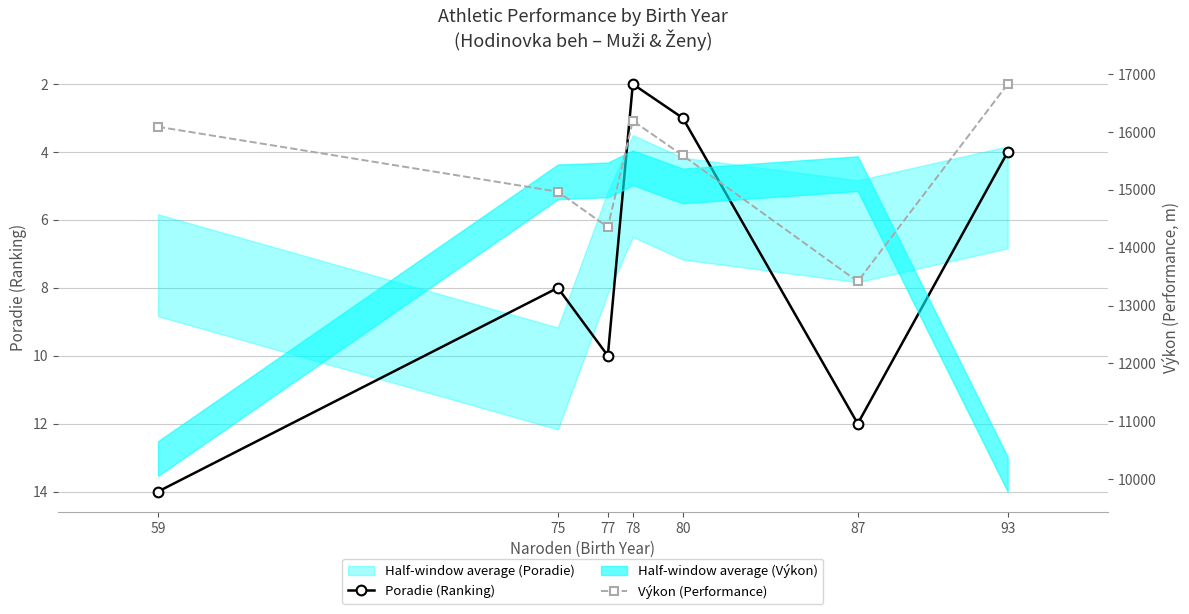

What is the value of the Poradie (Ranking) point at the 4th from the left?

2